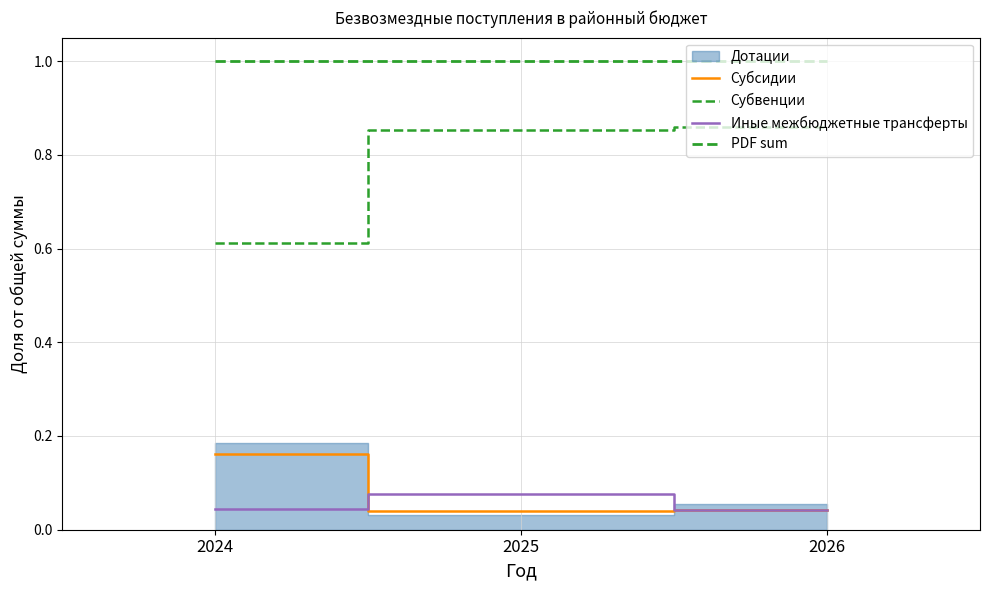

What is the greatest value displayed?

1.0